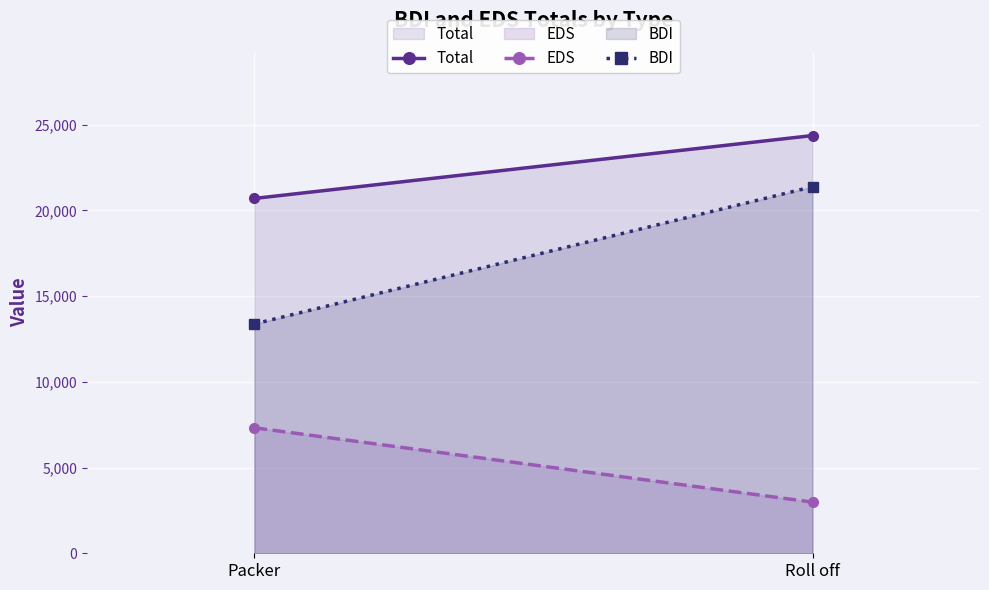

Where does the Total series first go above 24369?

Roll off